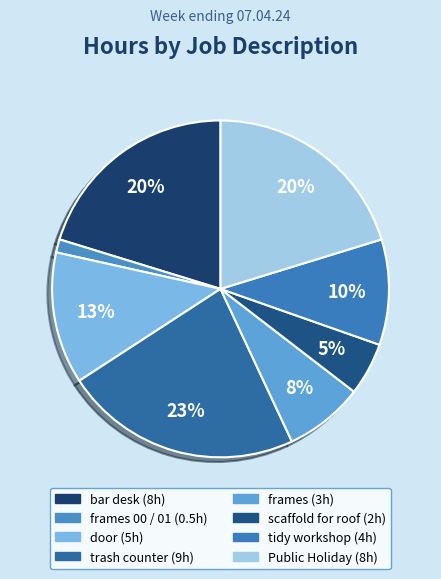

Count the number of slices in the pie.

8